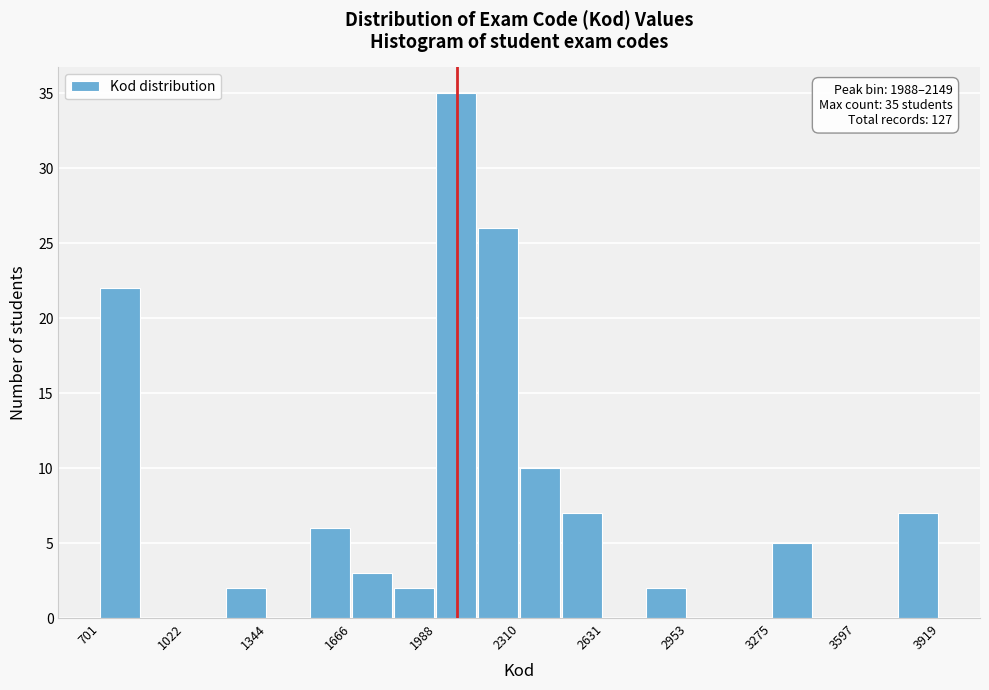

Read against the x-axis, roughly where is the centre of the tallest bar?

2050